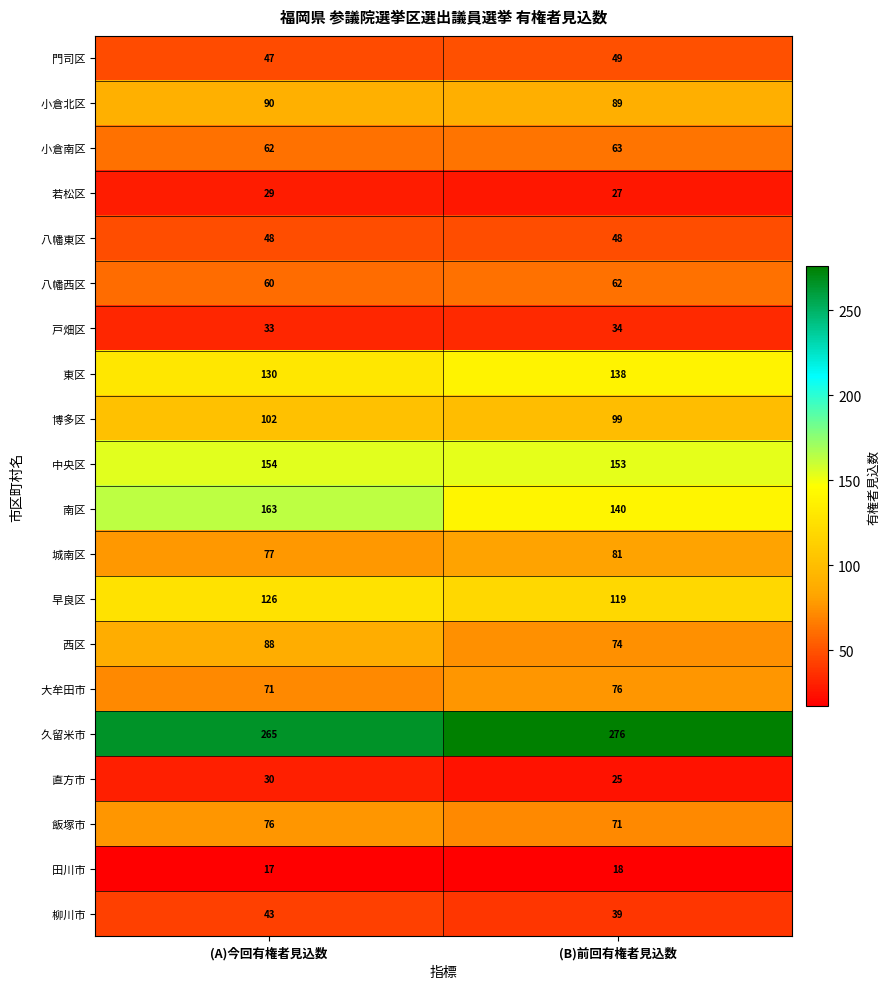

What is the maximum value shown in the chart?

276